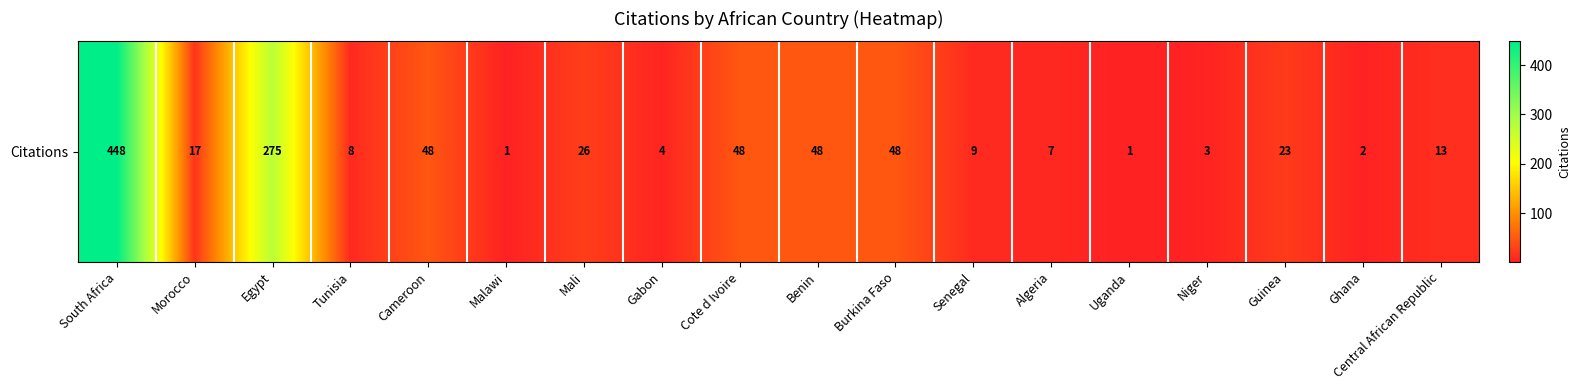

What is the sum of all values?

1029